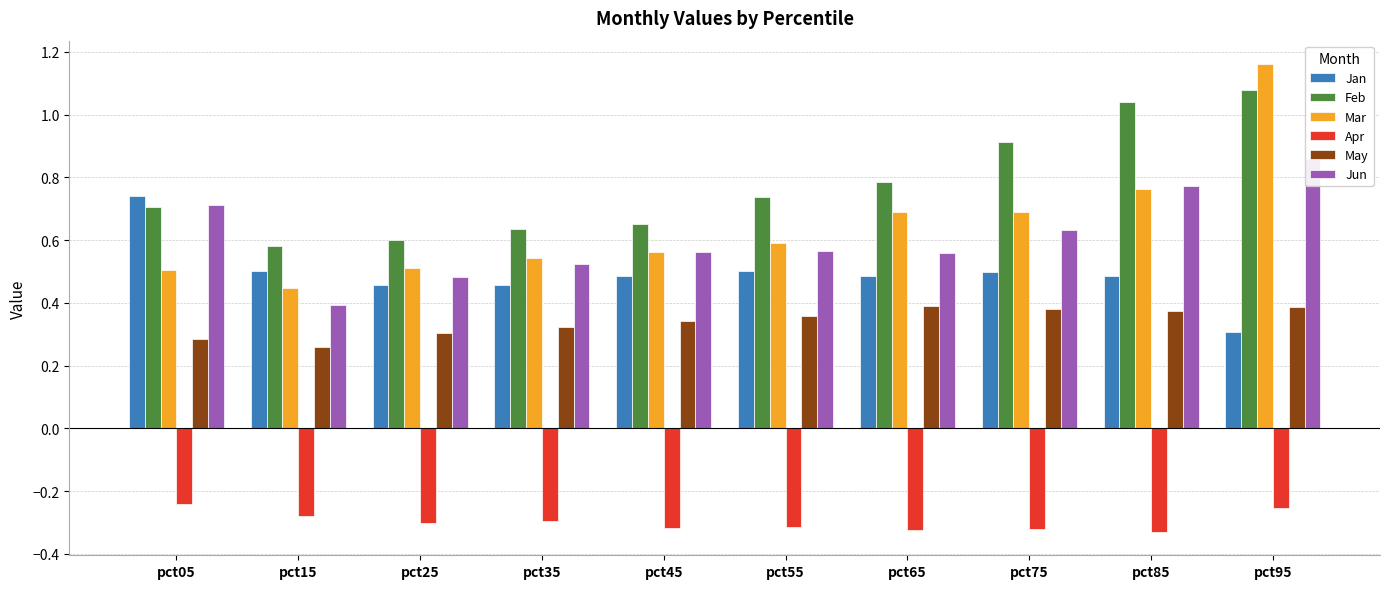

What is the highest value of the Mar series?

1.2